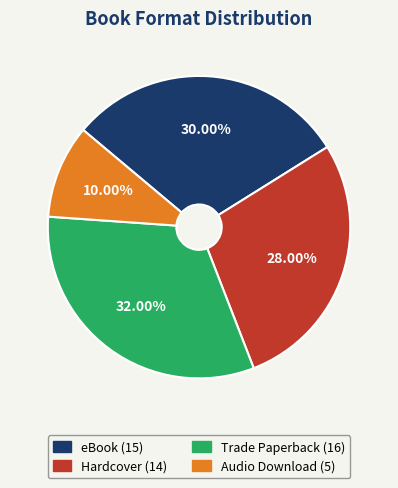

Which slice is the smallest?

Audio Download